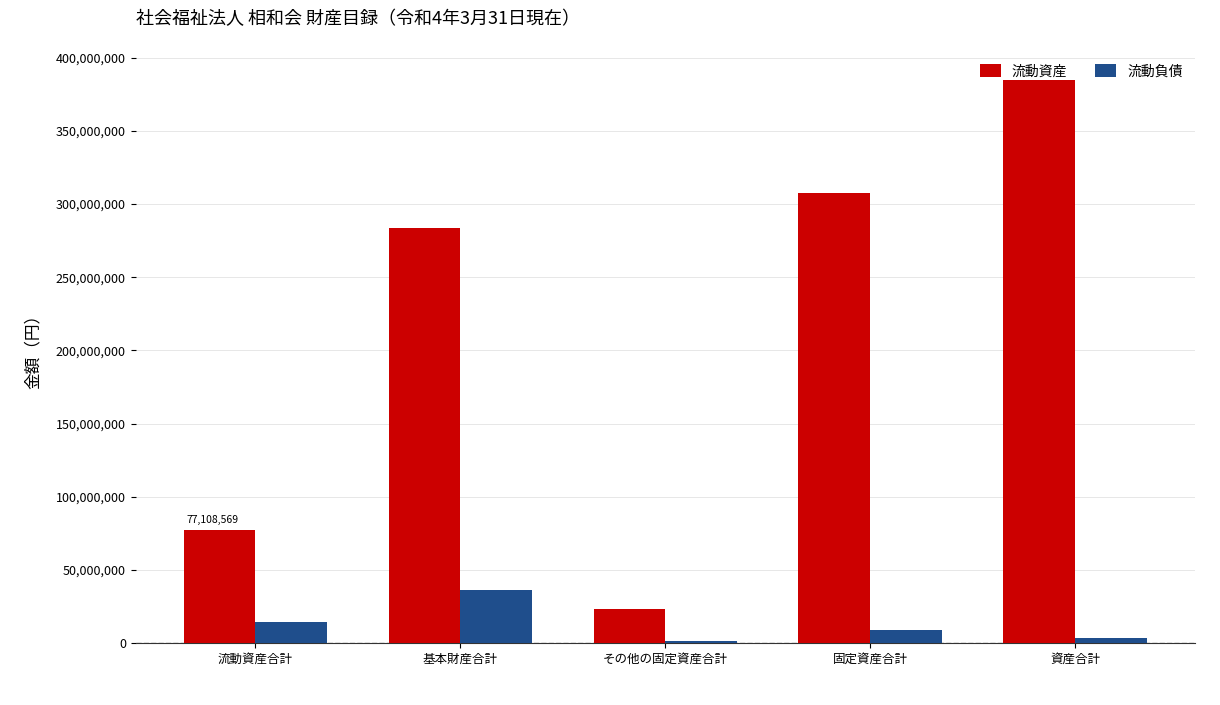

Which series has the largest range (max minus min)?

流動資産